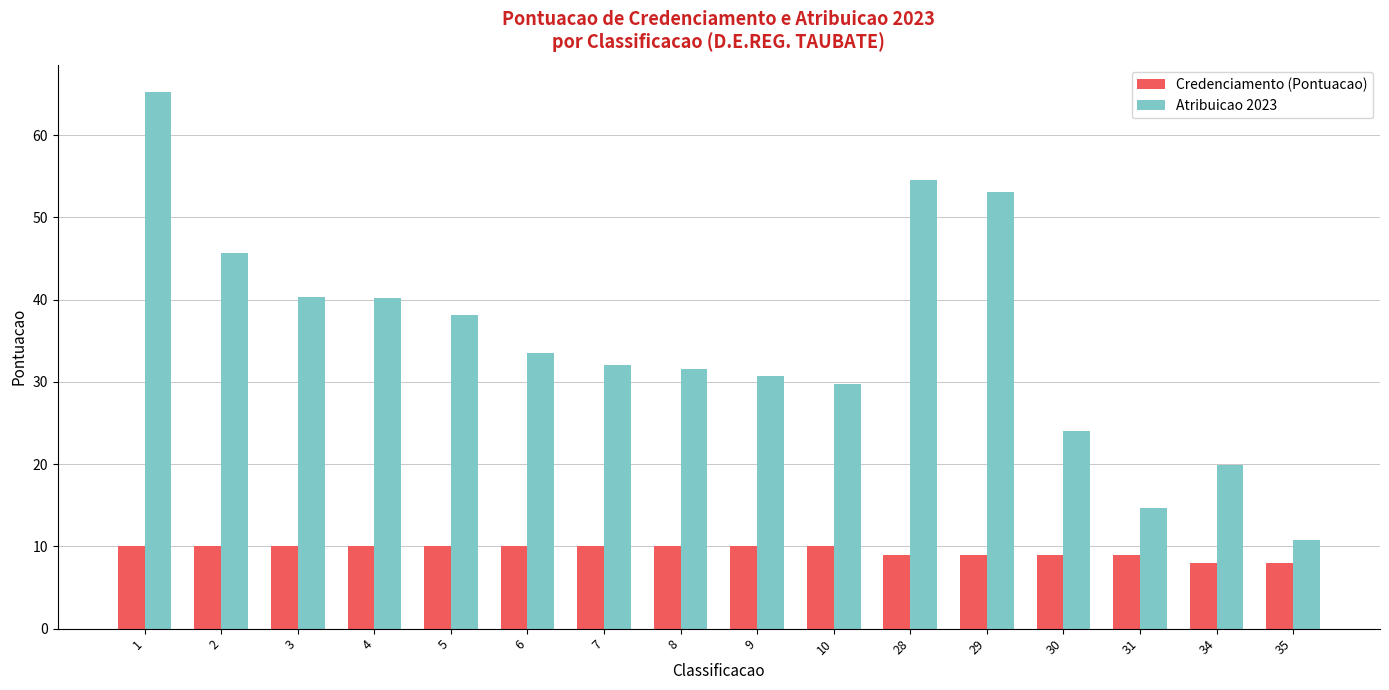

Which series has the widest spread of values?

Atribuicao 2023